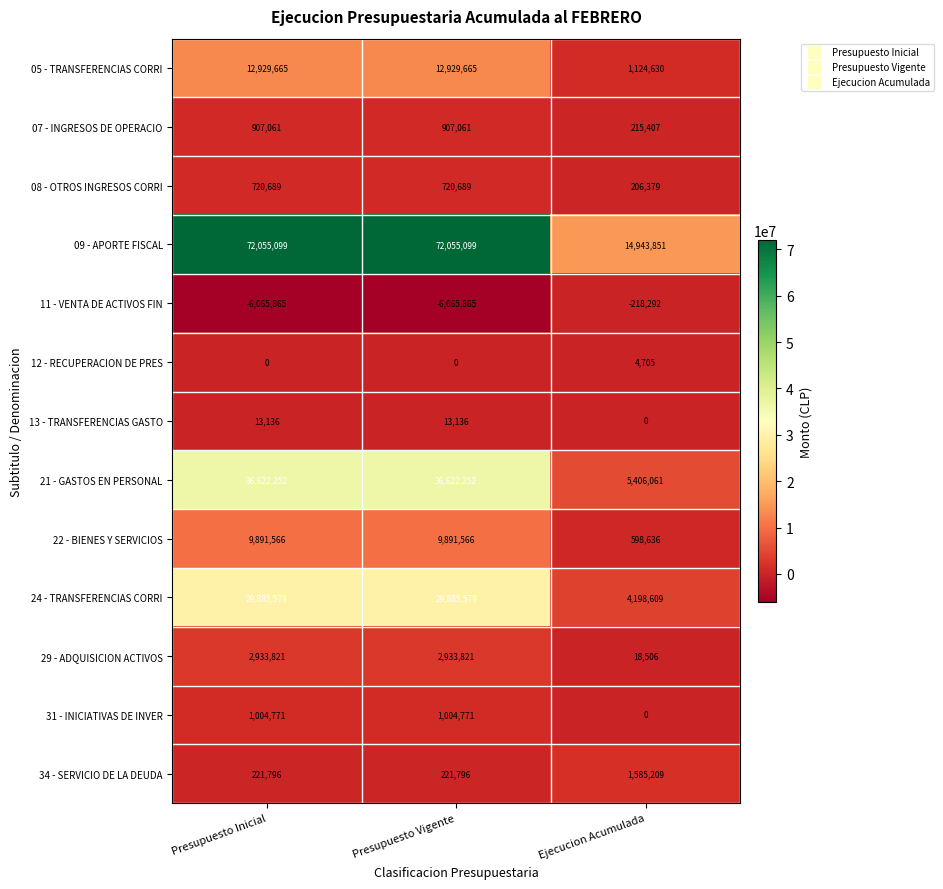

How many 13 - TRANSFERENCIAS GASTO values are between 0 and 13136?

3